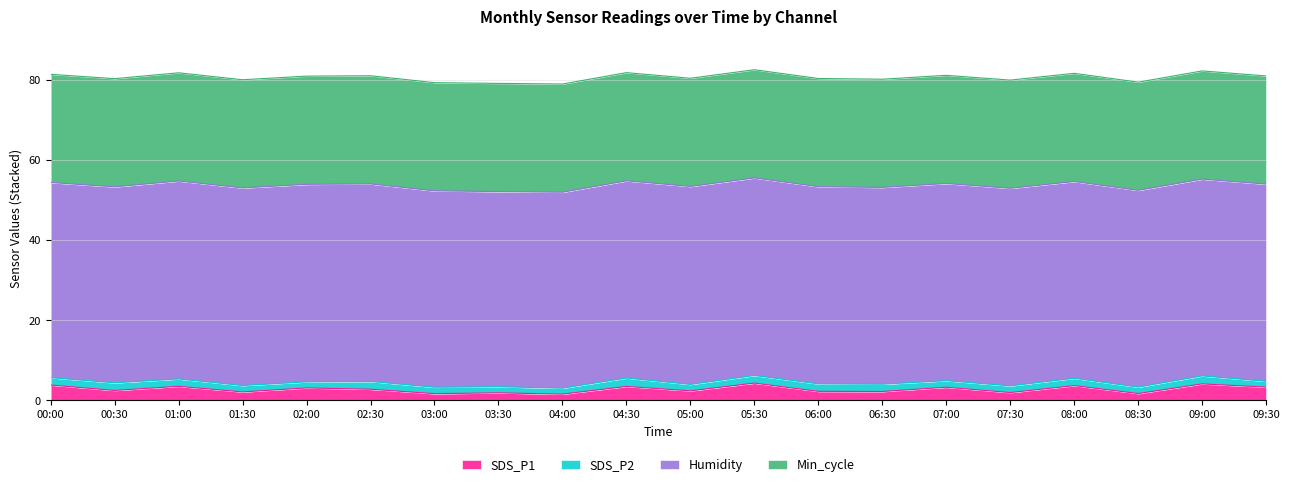

What is the smallest value displayed?

1.4